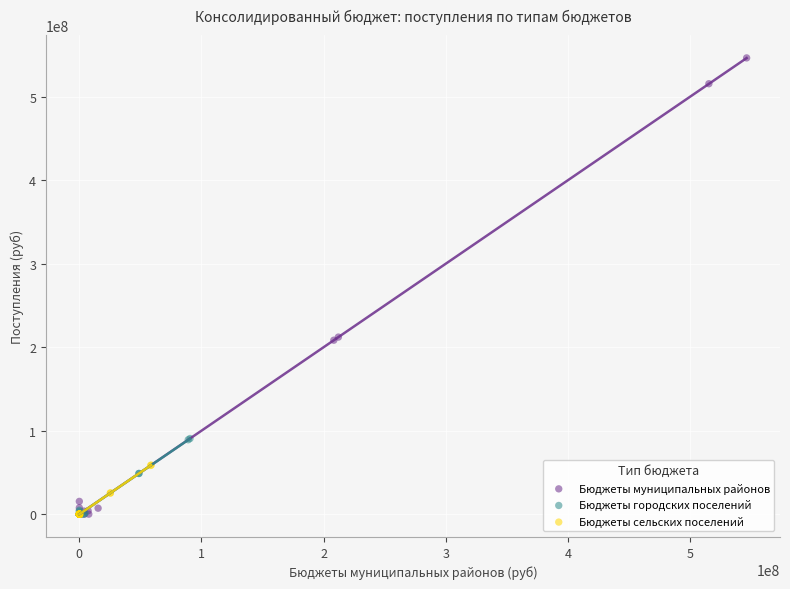

Which series contains the highest Y value?

Бюджеты муниципальных районов